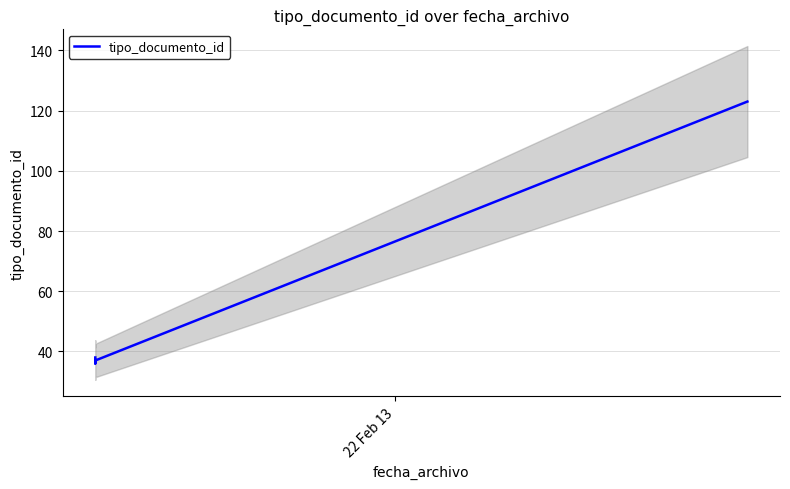

Is this an area chart (filled region under the line)?

No